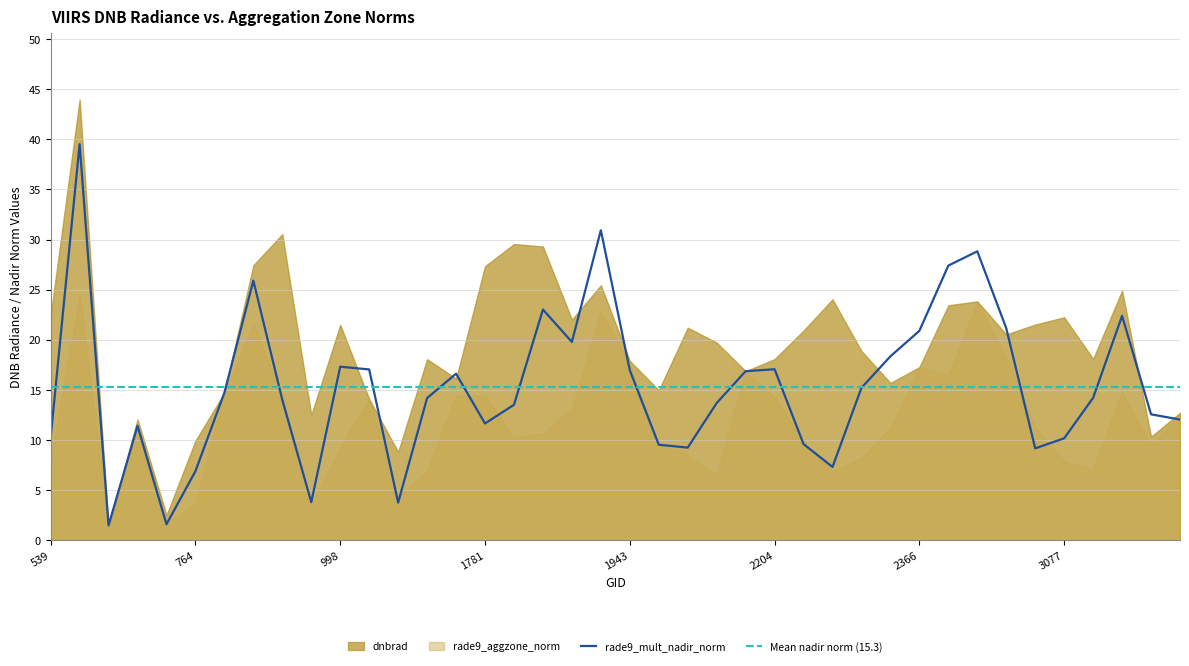

Is the value of rade9_aggzone_norm at 2168 greater than the value of dnbrad at 872?

Yes